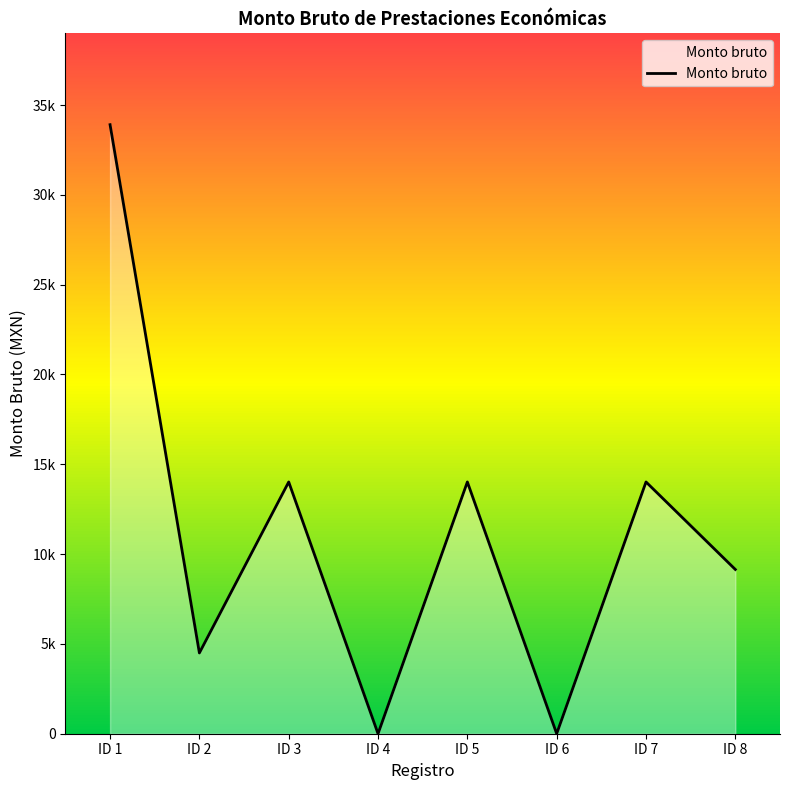

What is the greatest value displayed?

33904.0